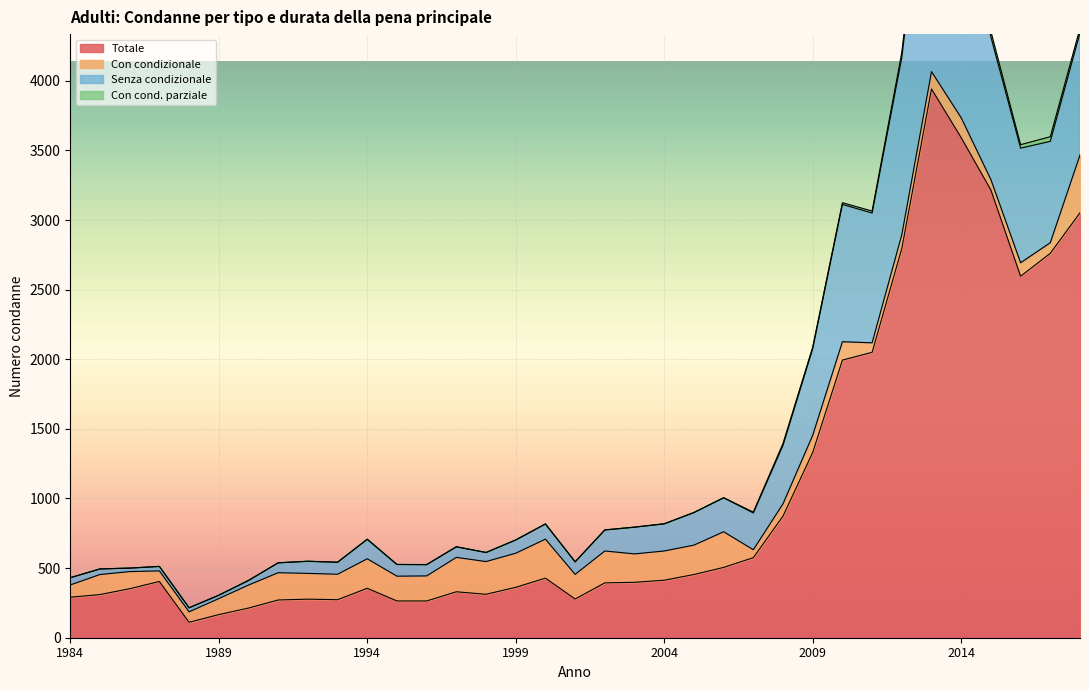

What is the highest value of the Totale series?

3941